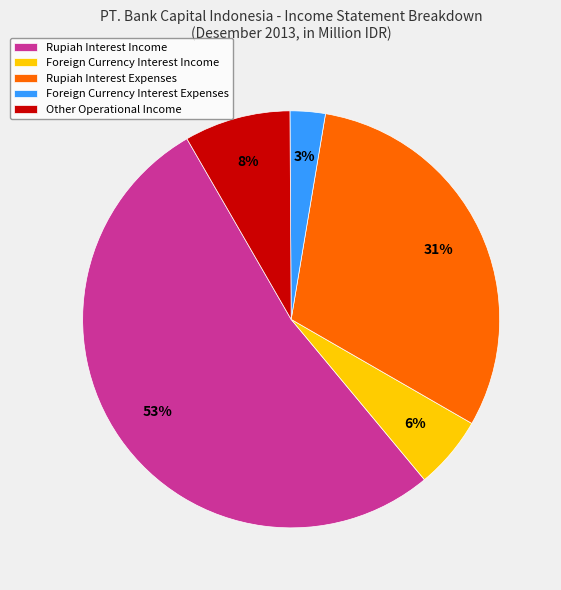

Which category accounts for the majority?

Rupiah Interest Income